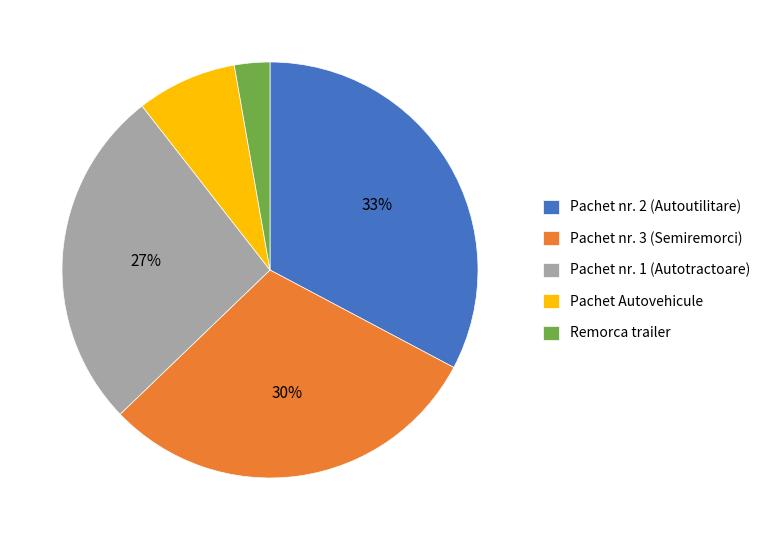

Does Pachet nr. 3 (Semiremorci) account for over 50% of the chart?

No